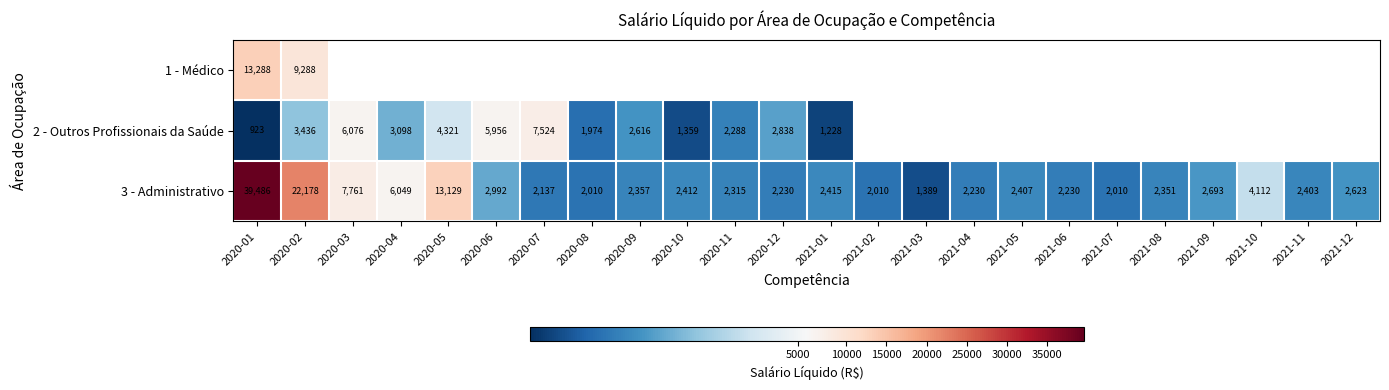

Which category has the highest value in the 3 - Administrativo series?

2020-01